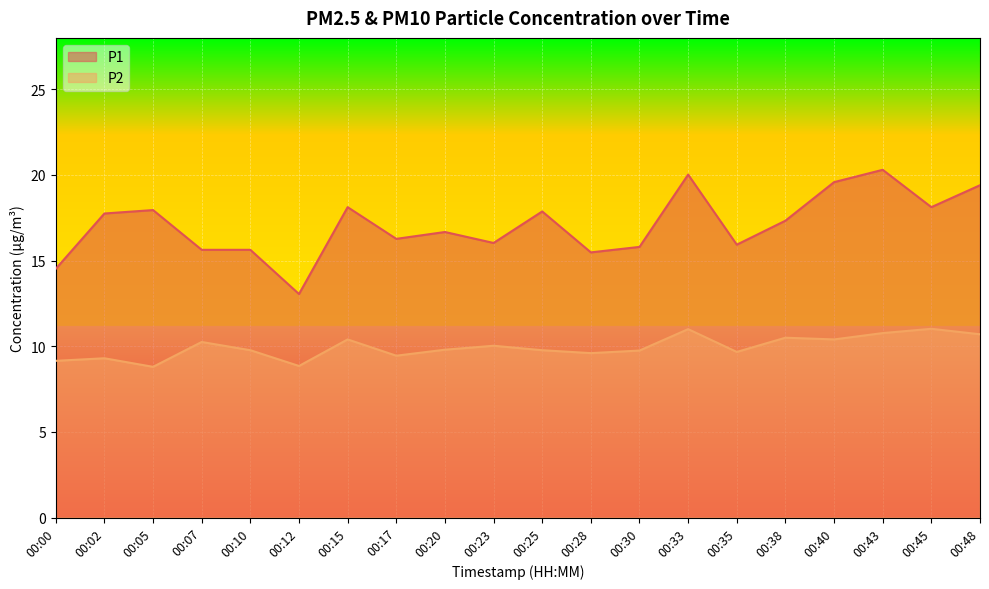

Does the chart display data point markers on the line(s)?

No